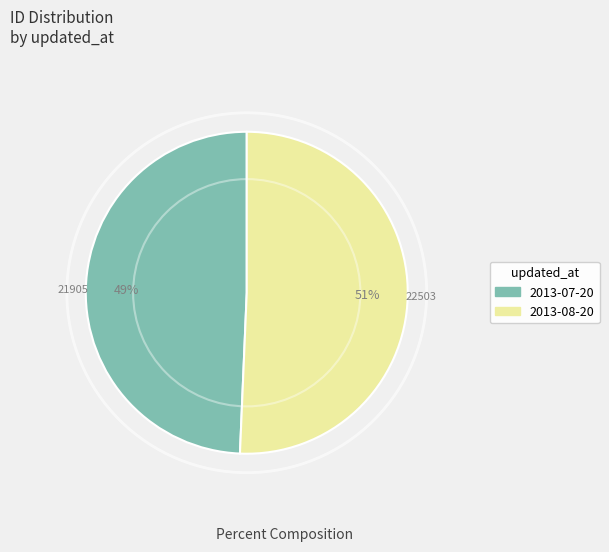

To the nearest percent, what is the combined percentage of 2013-07-20 and 2013-08-20?

100%